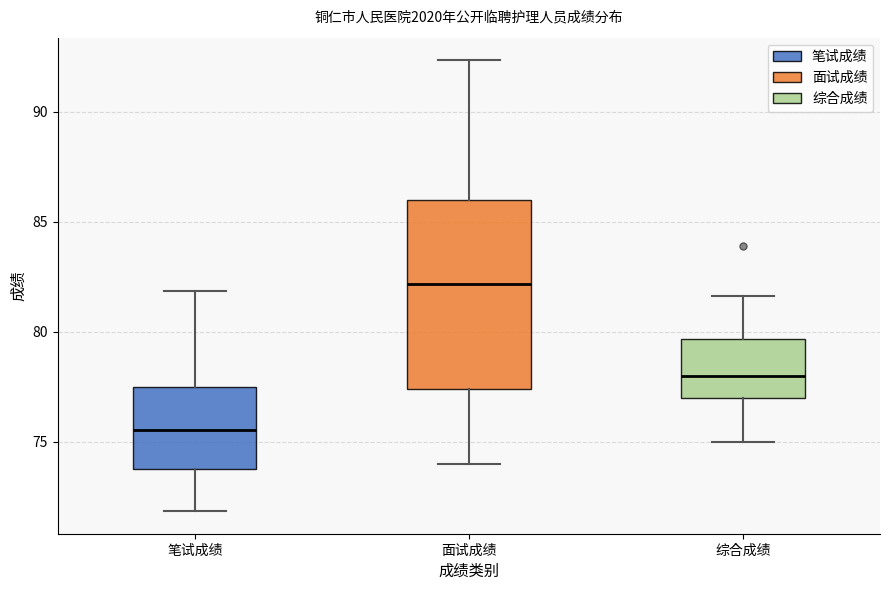

Reading left to right, transcribe this box plot: for each box, give where its median line is, the range the box spans, and where its two whiskers end, as read against the y-axis. The values are not printed on the chart, so give them approximately, as read against the axis.

笔试成绩: median 75.5, box 74.0 to 77.5, whiskers 72.0 to 82.0
面试成绩: median 82.0, box 77.5 to 86.0, whiskers 74.0 to 92.5
综合成绩: median 78.0, box 77.0 to 79.5, whiskers 75.0 to 81.5